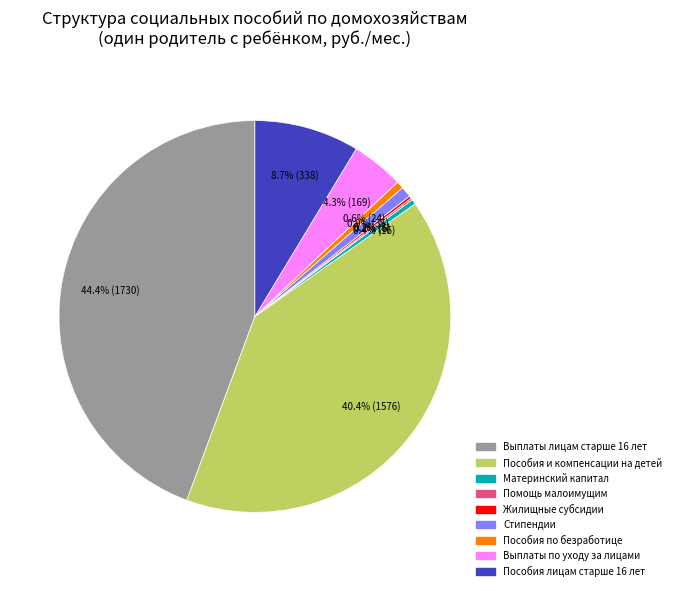

How much of the chart is everything except Пособия и компенсации на детей?

59.6%